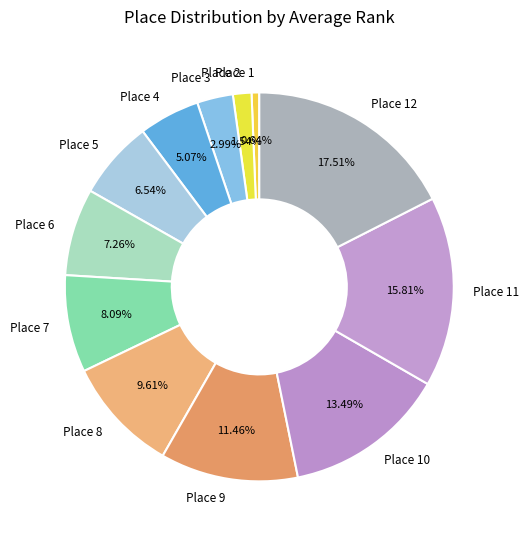

To the nearest percent, what portion does Place 2 represent?

2%